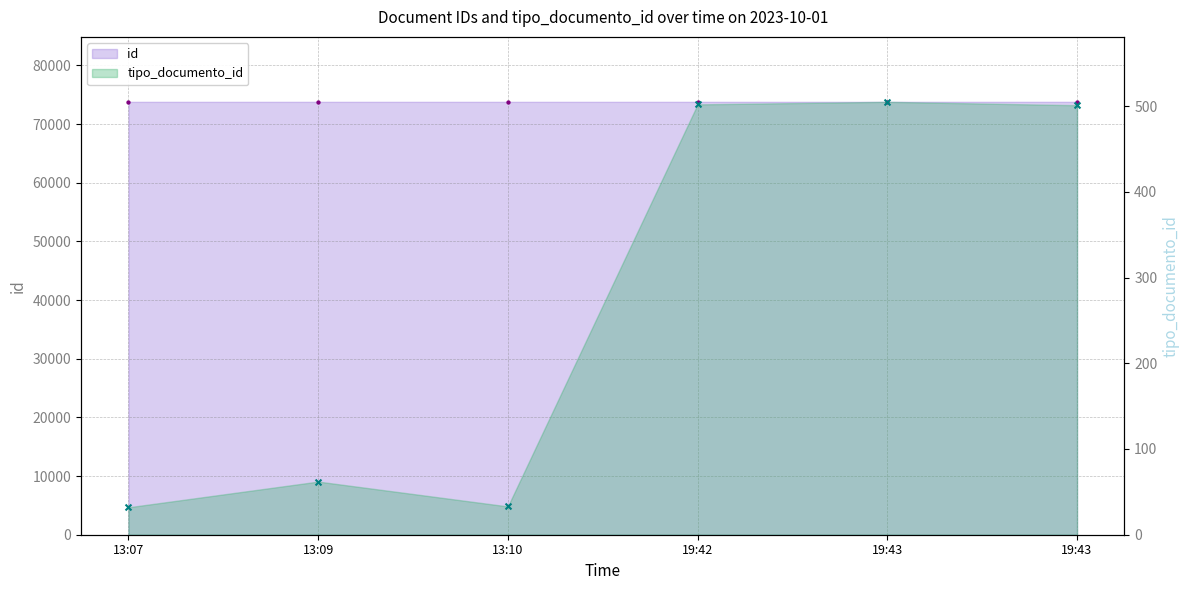

At how many categories does at least one series exceed 59931?

6